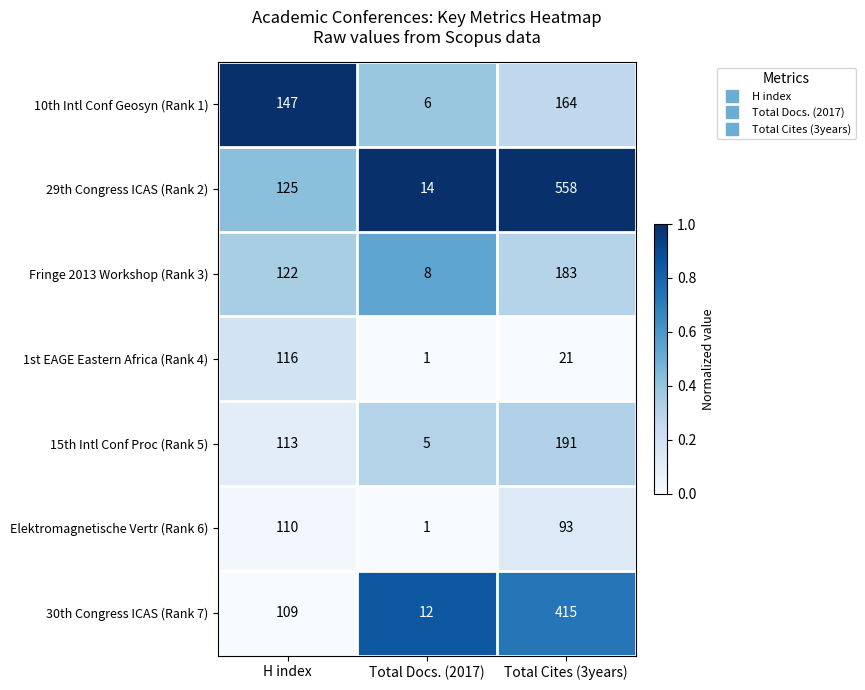

Reading left to right, extract all data points from this chart.

10th Intl Conf Geosyn (Rank 1): H index=147	Total Docs. (2017)=6	Total Cites (3years)=164
29th Congress ICAS (Rank 2): H index=125	Total Docs. (2017)=14	Total Cites (3years)=558
Fringe 2013 Workshop (Rank 3): H index=122	Total Docs. (2017)=8	Total Cites (3years)=183
1st EAGE Eastern Africa (Rank 4): H index=116	Total Docs. (2017)=1	Total Cites (3years)=21
15th Intl Conf Proc (Rank 5): H index=113	Total Docs. (2017)=5	Total Cites (3years)=191
Elektromagnetische Vertr (Rank 6): H index=110	Total Docs. (2017)=1	Total Cites (3years)=93
30th Congress ICAS (Rank 7): H index=109	Total Docs. (2017)=12	Total Cites (3years)=415